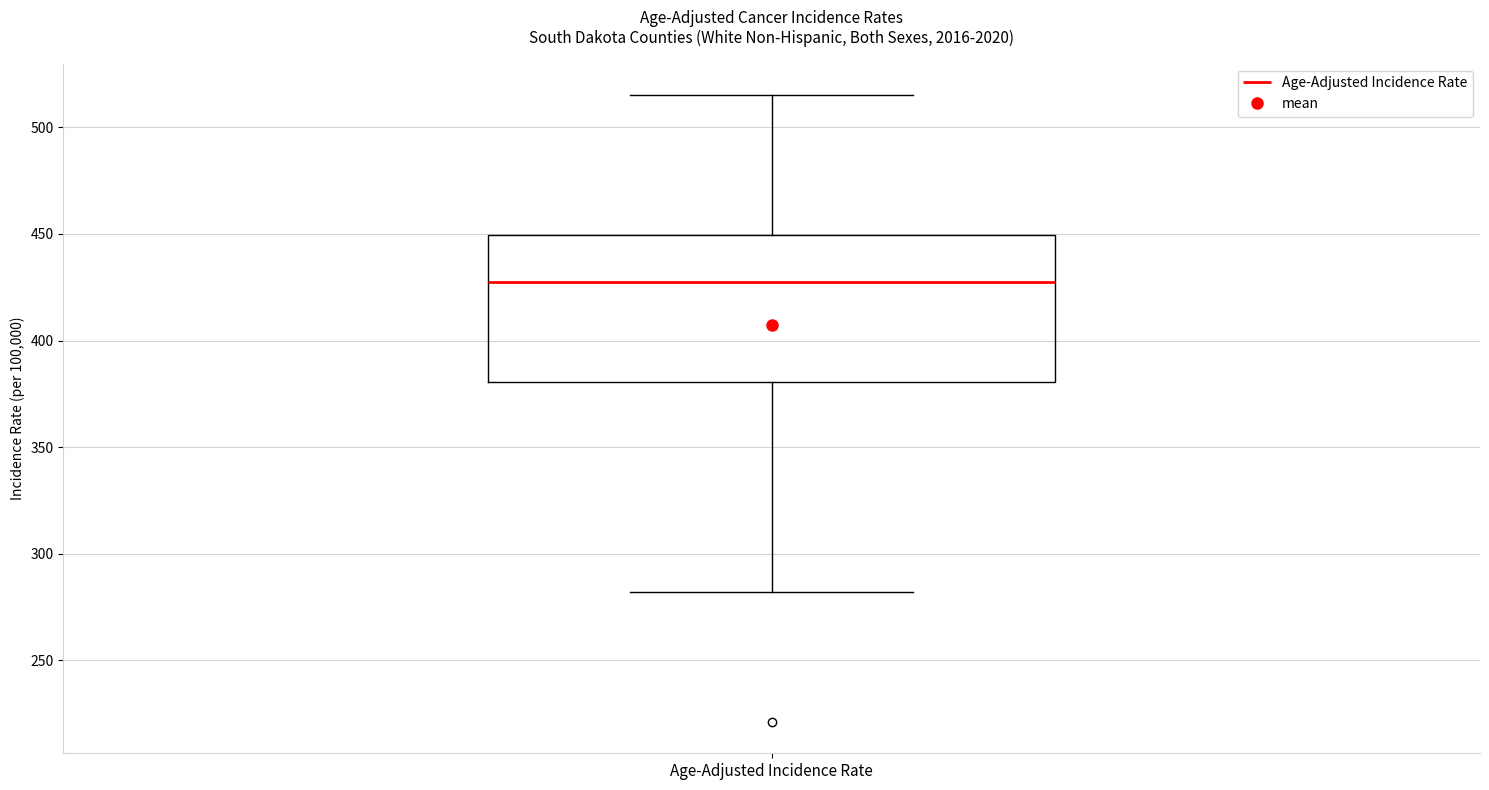

Where does the median line of the box for Age-Adjusted Incidence Rate sit on the y-axis? The values are not printed on the chart, so give them approximately, as read against the axis.

425